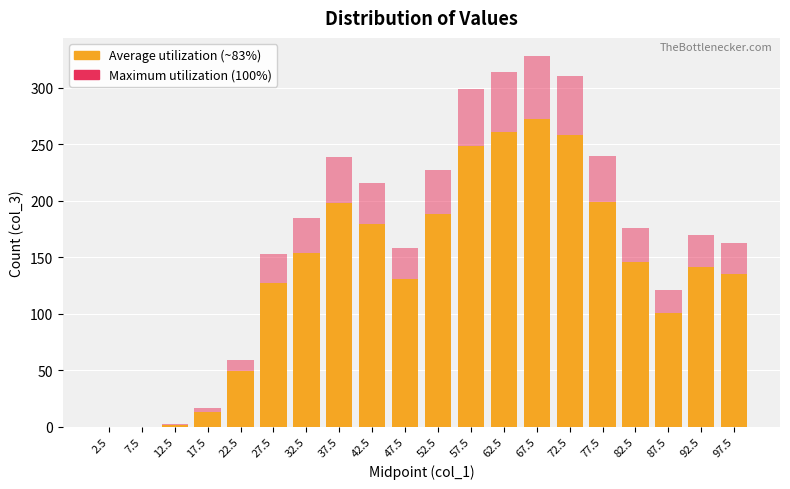

What is the value of the Average utilization bar at the 7th from the left?

153.5